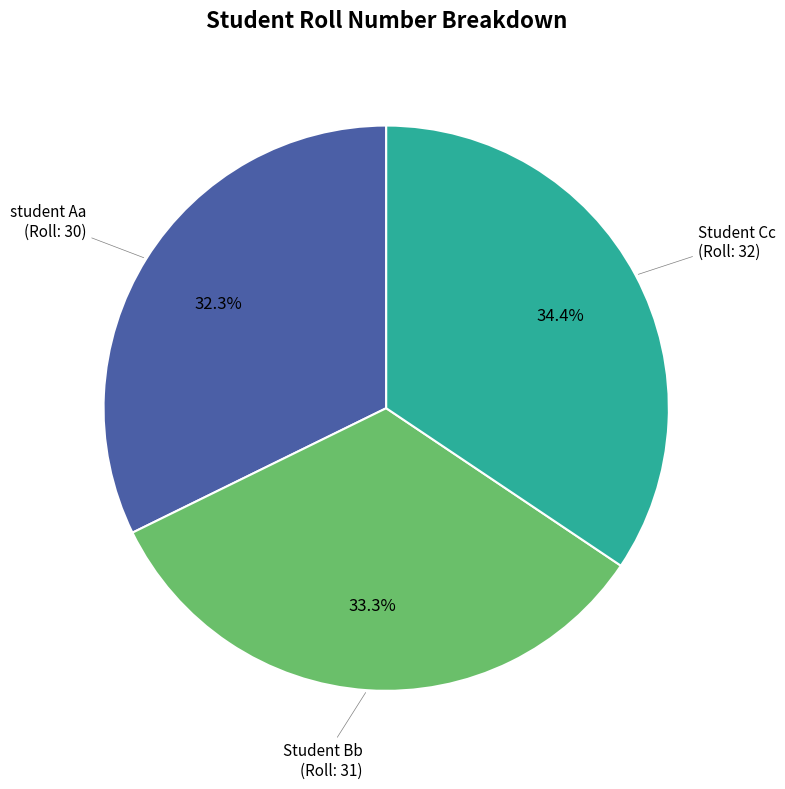

Is there any slice that represents more than half of the pie?

No